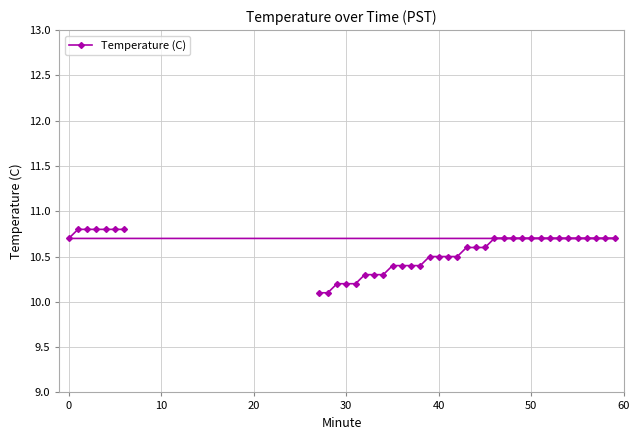

What is the minimum value shown in the chart?

10.1